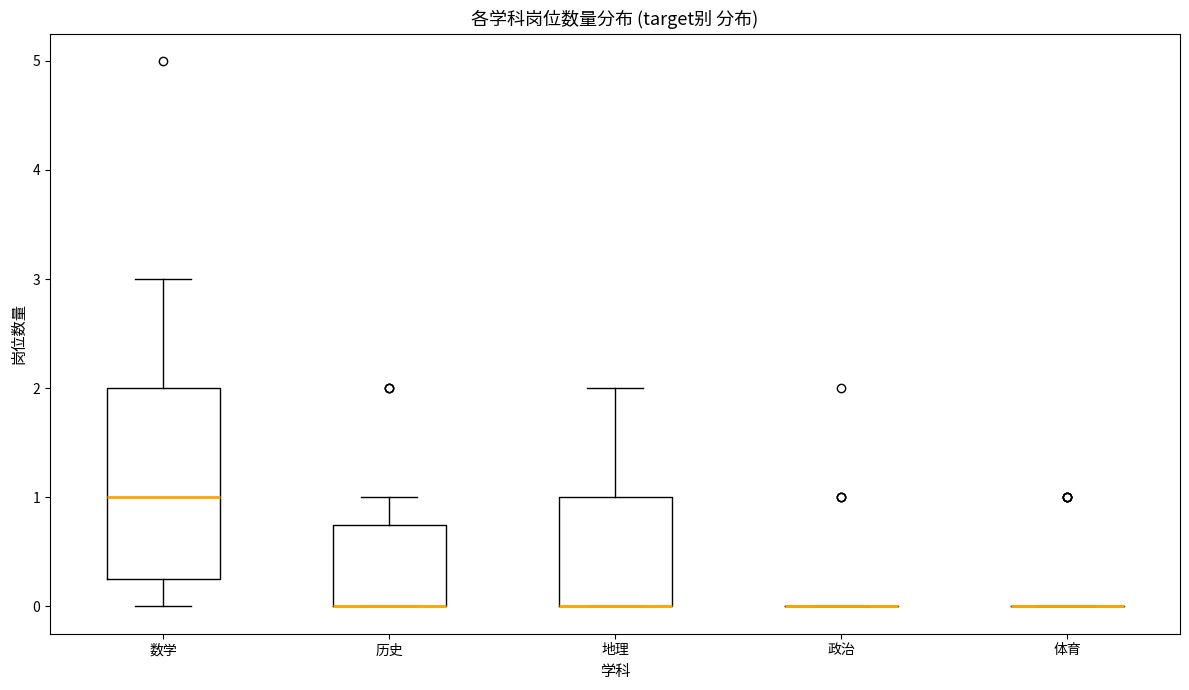

Reading left to right, read every box against the y-axis: the position of its median line, the range the box covers, and the ends of its whiskers. The values are not printed on the chart, so give them approximately, as read against the axis.

数学: median 1.0, box 0.3 to 2.0, whiskers 0.0 to 3.0
历史: median 0.0 (drawn on the box's lower edge), box 0.0 to 0.8, whiskers 0.0 to 1.0
地理: median 0.0 (drawn on the box's lower edge), box 0.0 to 1.0, whiskers 0.0 to 2.0
政治: box collapsed to a line at 0.0, whiskers 0.0 to 0.0
体育: box collapsed to a line at 0.0, whiskers 0.0 to 0.0